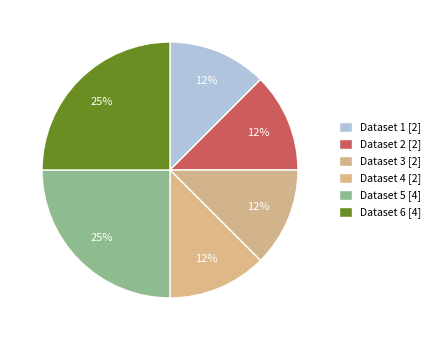

How many segments does this pie chart have?

6